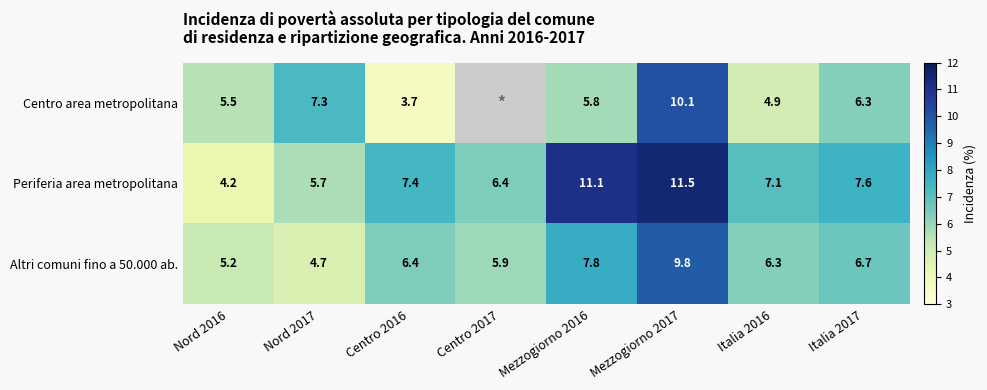

True or false: Periferia area metropolitana has a value of 7.4 at Centro 2016.

True